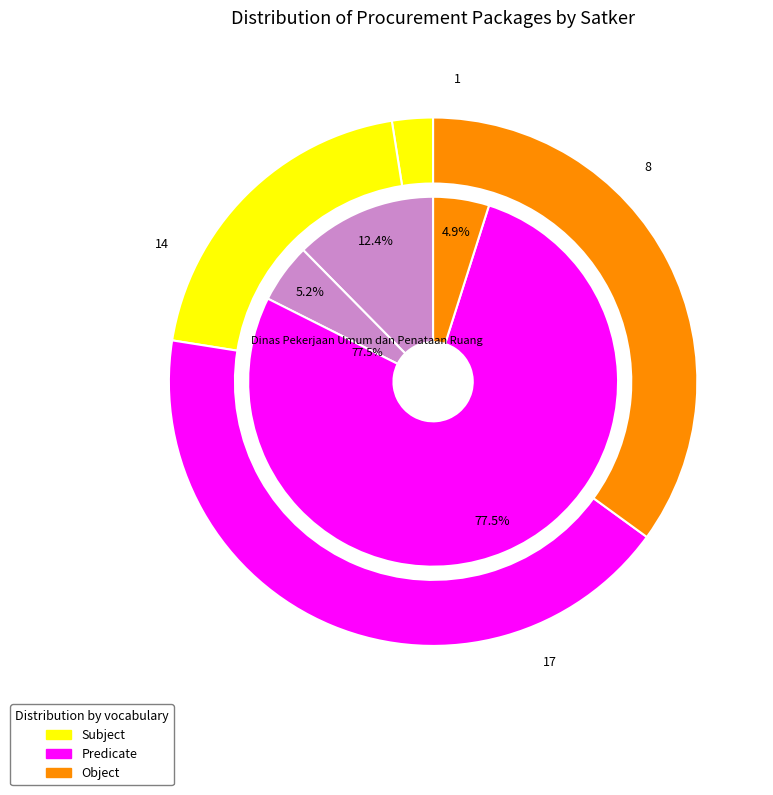

Which slice is the largest?

Dinas Pekerjaan Umum dan Penataan Ruang